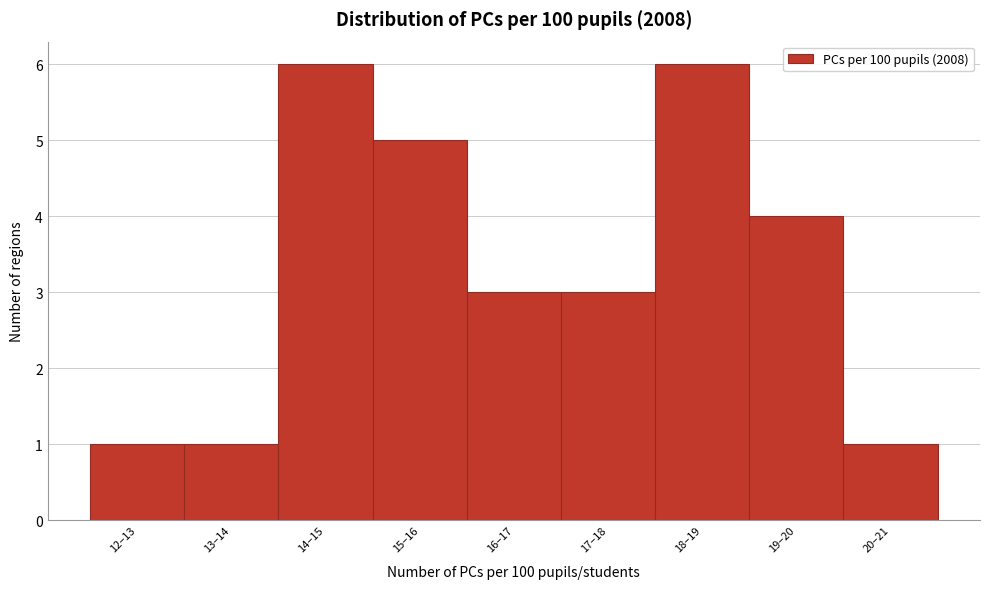

Reading left to right, what are all the values shown in this chart?

12–13=1	13–14=1	14–15=6	15–16=5	16–17=3	17–18=3	18–19=6	19–20=4	20–21=1